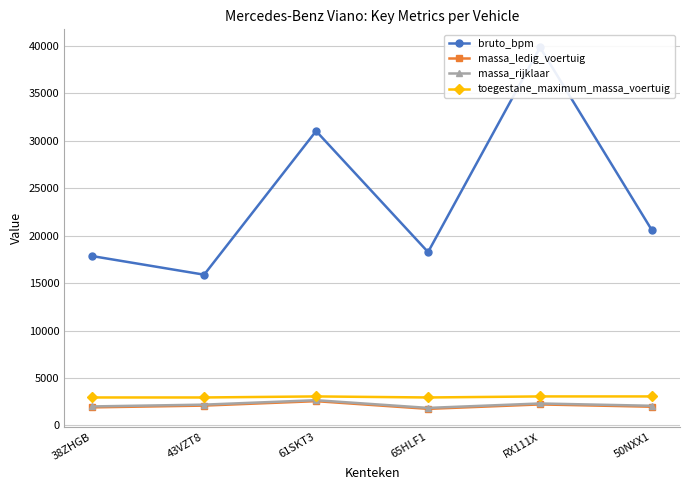

Reading left to right, extract all data points from this chart.

bruto_bpm: 38ZHGB=17847	43VZT8=15885	61SKT3=31029	65HLF1=18269	RX111X=39848	50NXX1=20555
massa_ledig_voertuig: 38ZHGB=1895	43VZT8=2084	61SKT3=2551	65HLF1=1740	RX111X=2207	50NXX1=1964
massa_rijklaar: 38ZHGB=1995	43VZT8=2184	61SKT3=2651	65HLF1=1840	RX111X=2307	50NXX1=2064
toegestane_maximum_massa_voertuig: 38ZHGB=2940	43VZT8=2940	61SKT3=3050	65HLF1=2940	RX111X=3050	50NXX1=3050